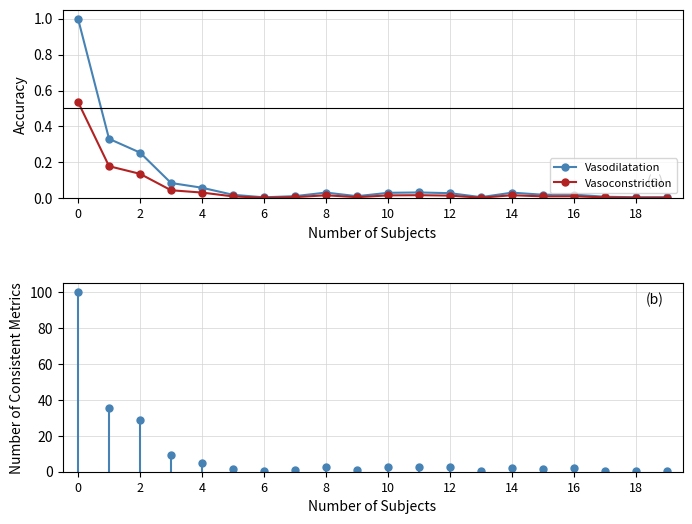

True or false: Vasodilatation has more than 2 interior local peaks.

True